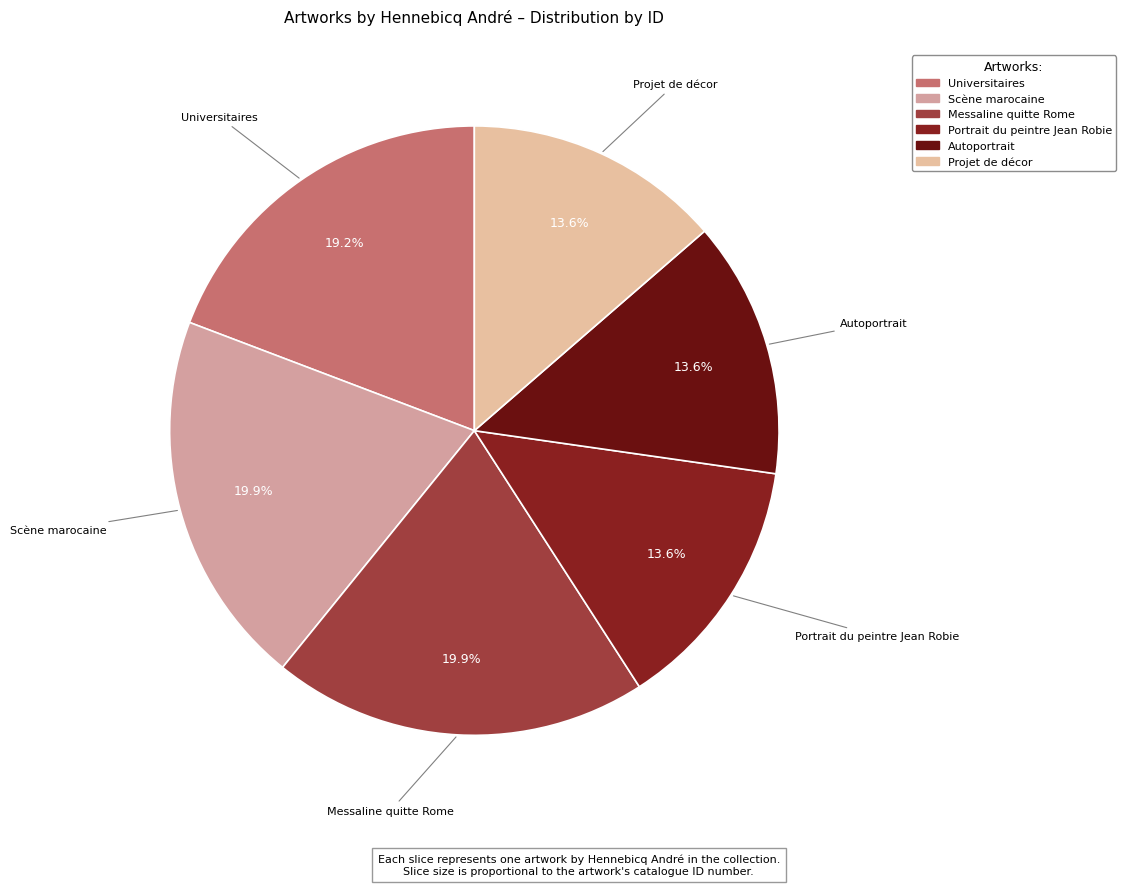

To the nearest percent, what is the average slice percentage?

17%